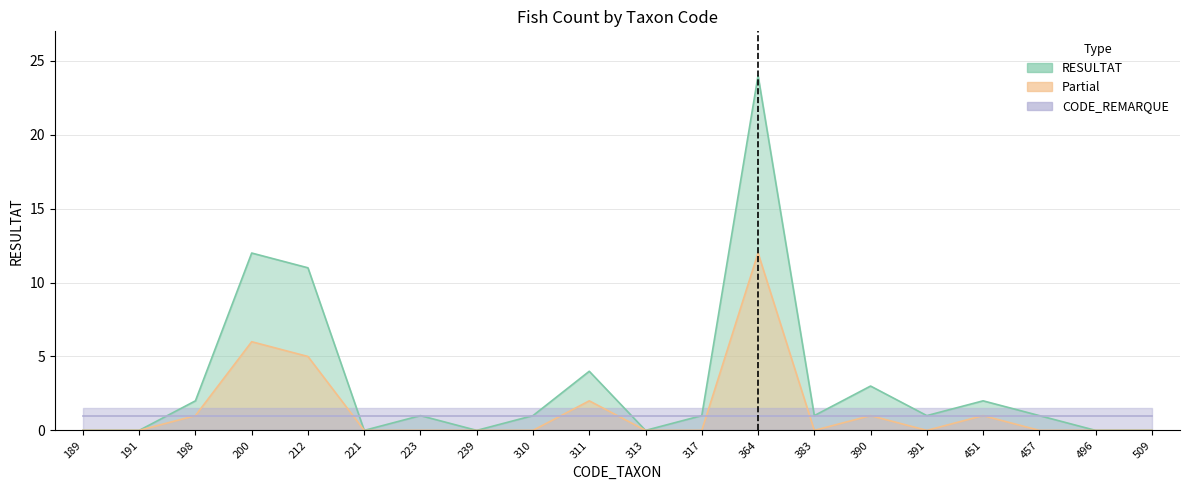

What is the difference between the second highest and minimum values in the Partial series?

6